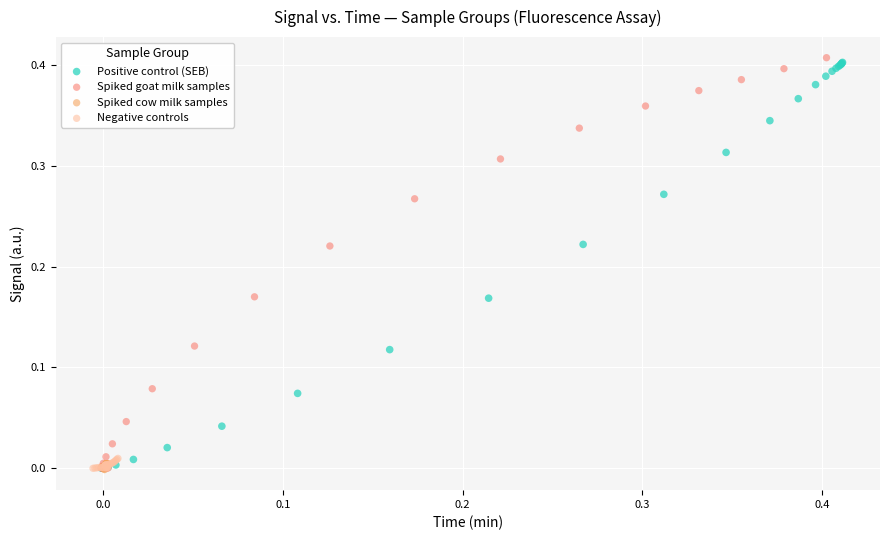

Which series has the largest Y range (max minus min)?

Spiked goat milk samples